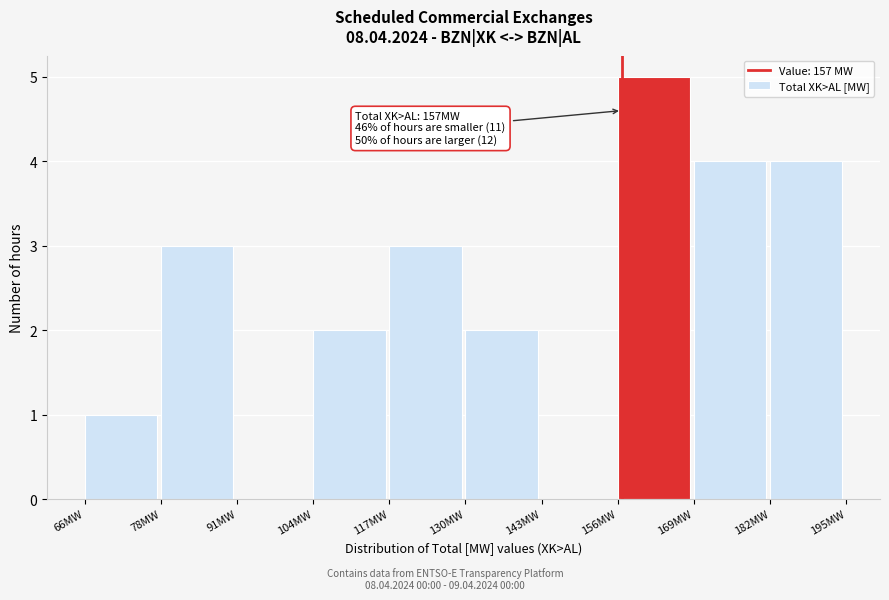

Over which range of the x-axis is the bar tallest?

156 to 170